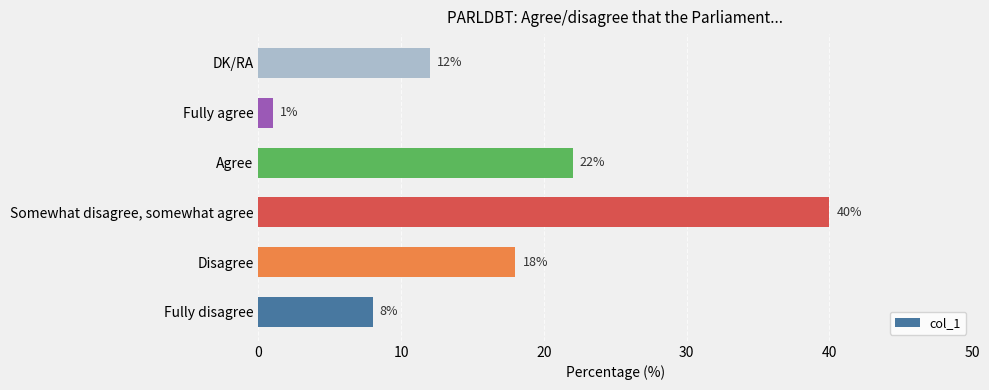

How many bars are there in total?

6